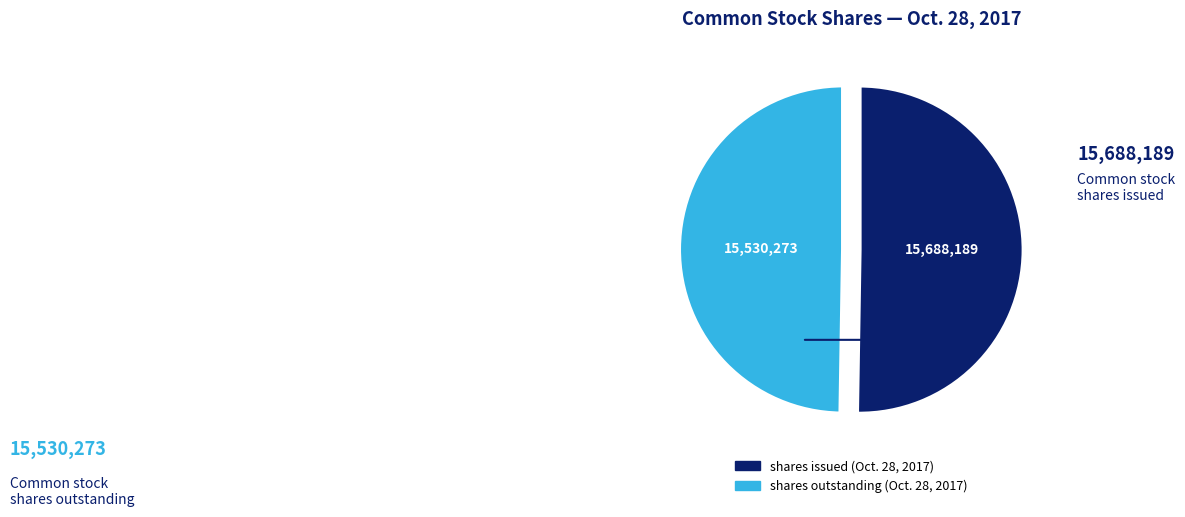

Is there any slice that represents more than half of the pie?

Yes